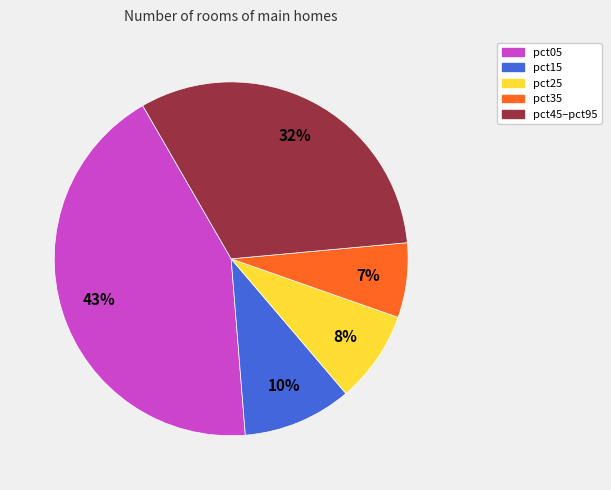

Is there any slice that represents more than half of the pie?

No